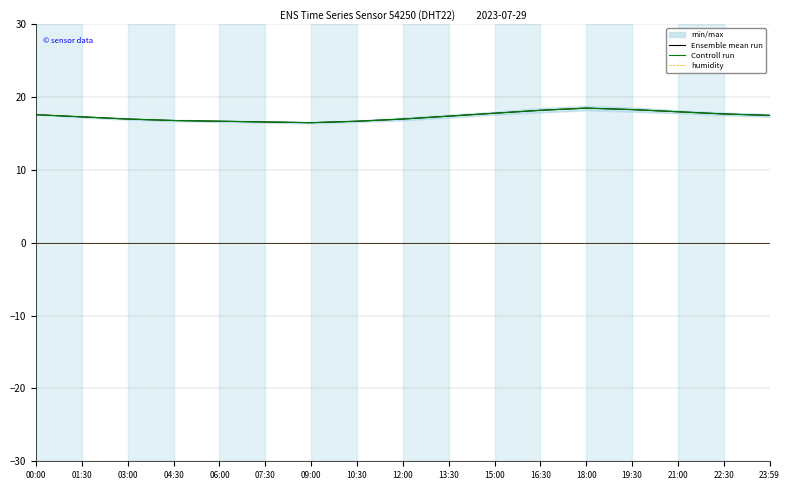

Which category has the lowest value in the humidity series?

00:00